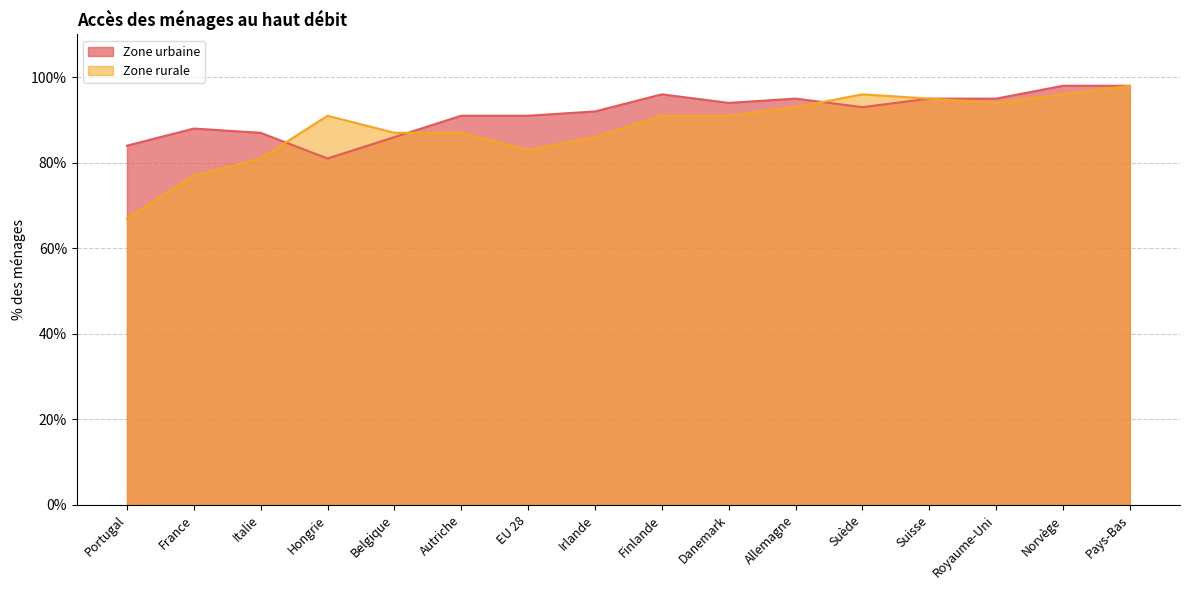

What is the total value across all series at Allemagne?

188